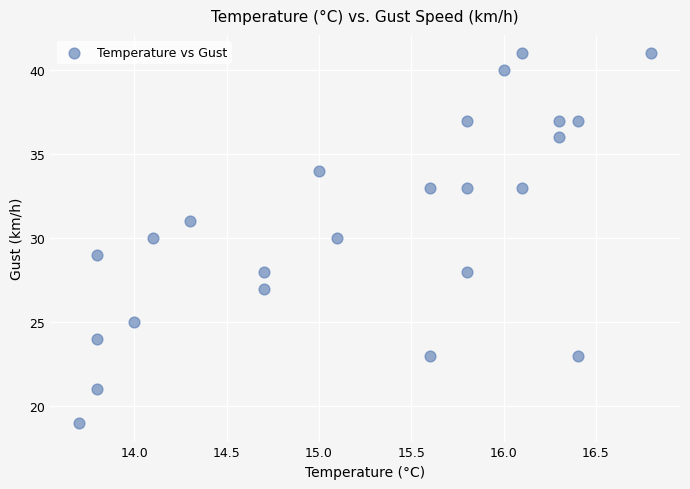

What is the range of Y values (max minus min)?

22